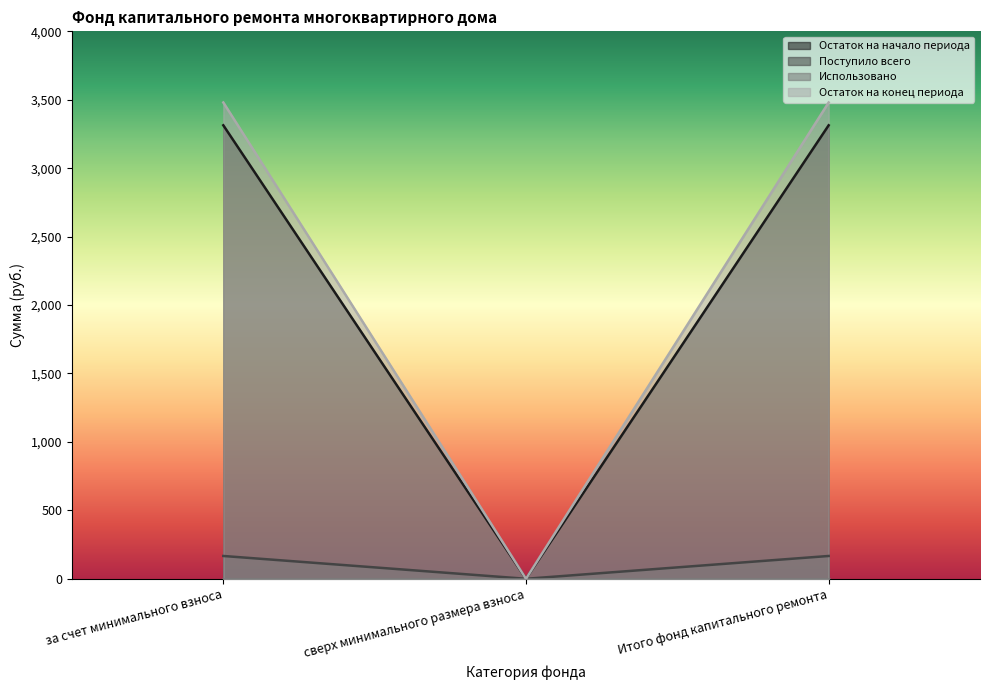

What is the spread (max minus min) of values at Итого фонд капитального ремонта?

3480.1